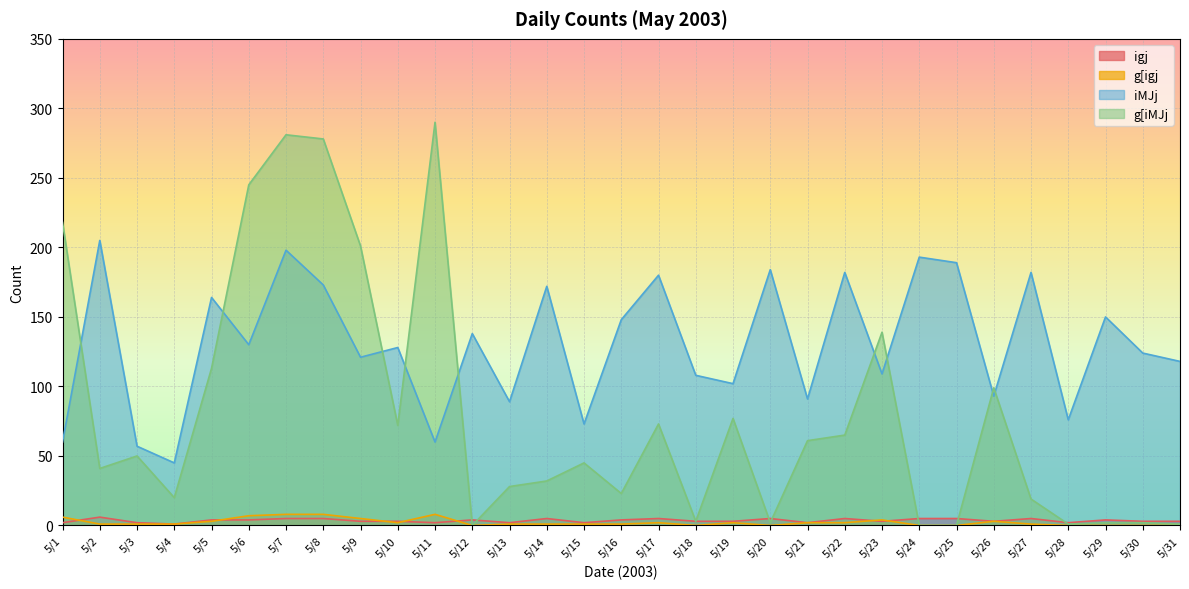

The g[igj series shows 6 at 5/1. True or false?

True